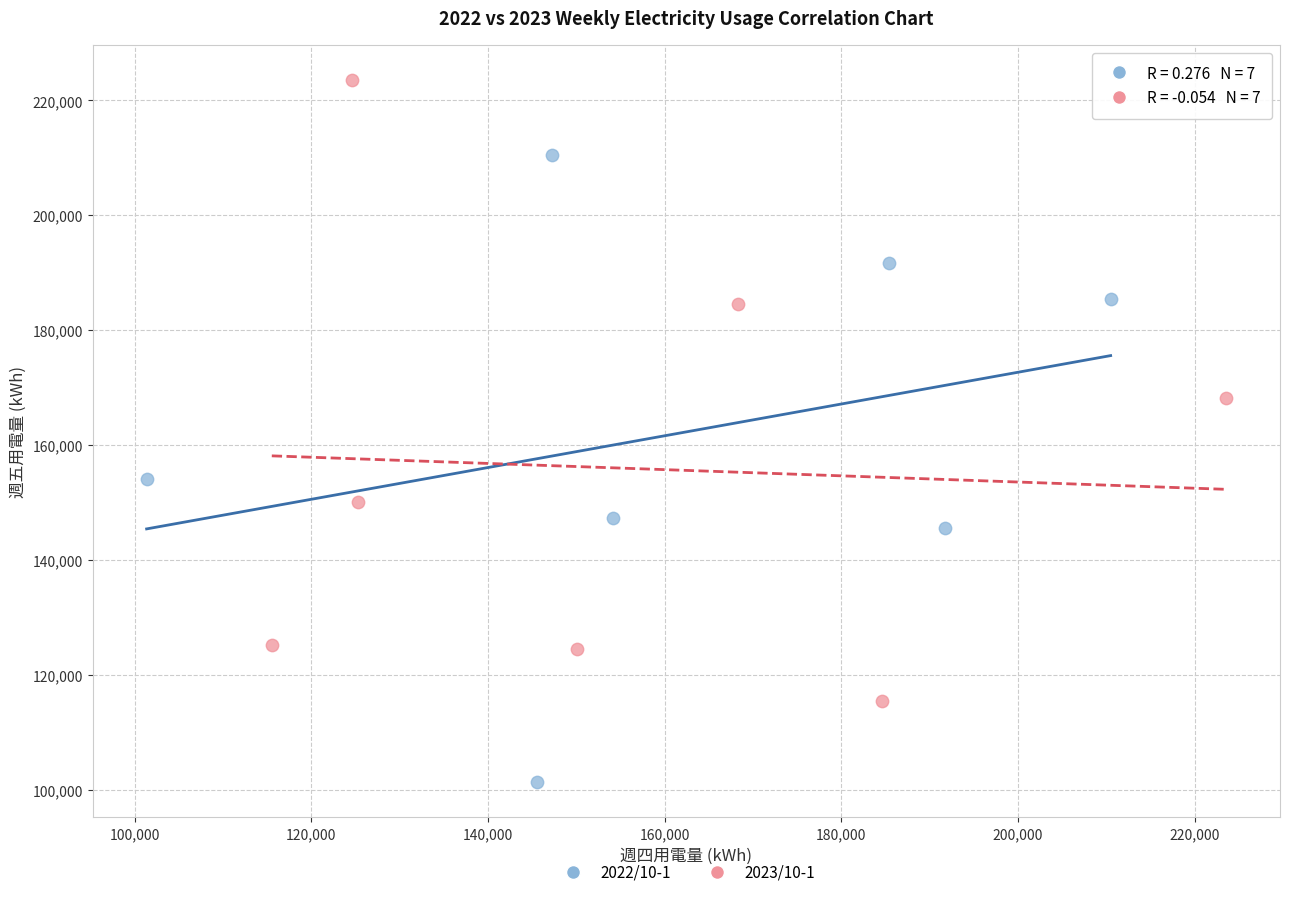

Which series contains the highest Y value?

2023/10-1